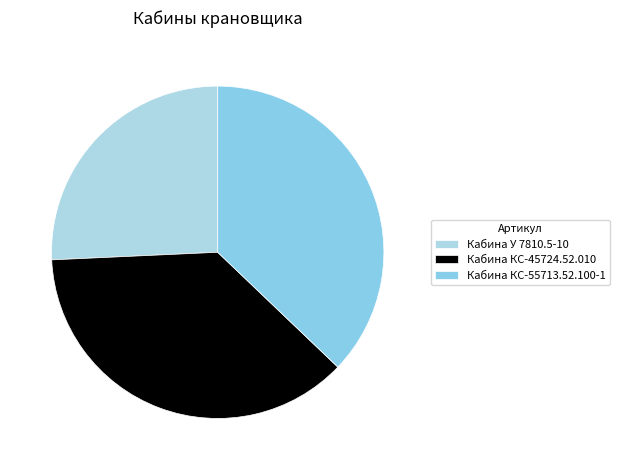

Is there a majority slice in this chart?

No